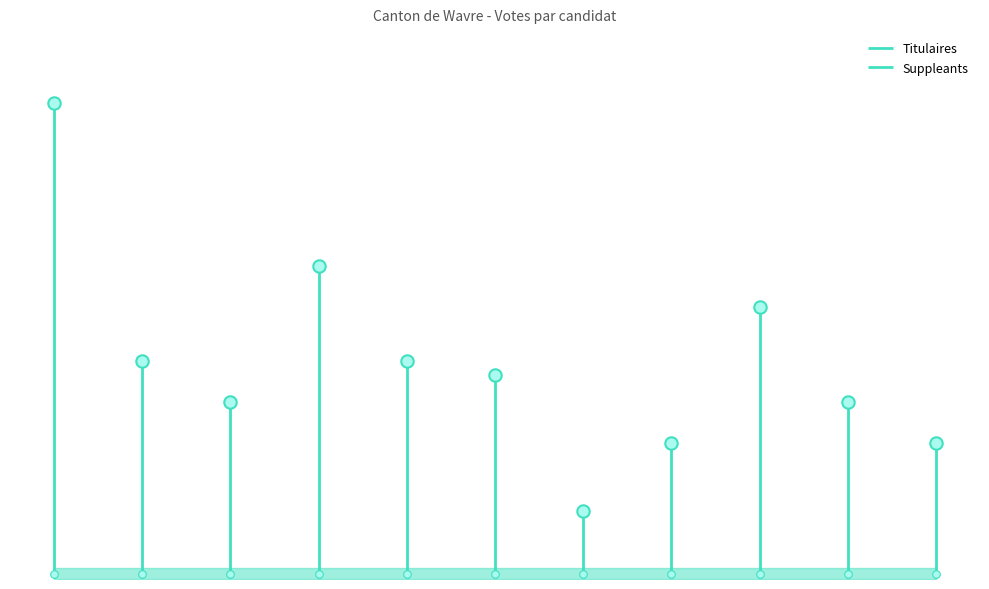

Which series contains the highest Y value?

Titulaires